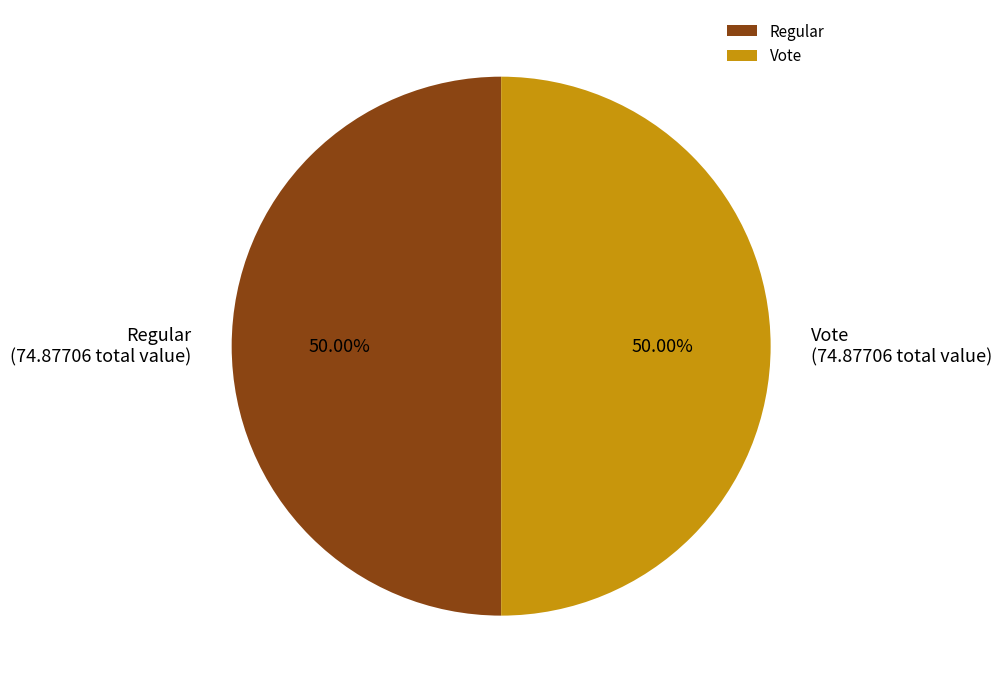

What is the ratio of the value at Regular to the value at Vote?

1.0